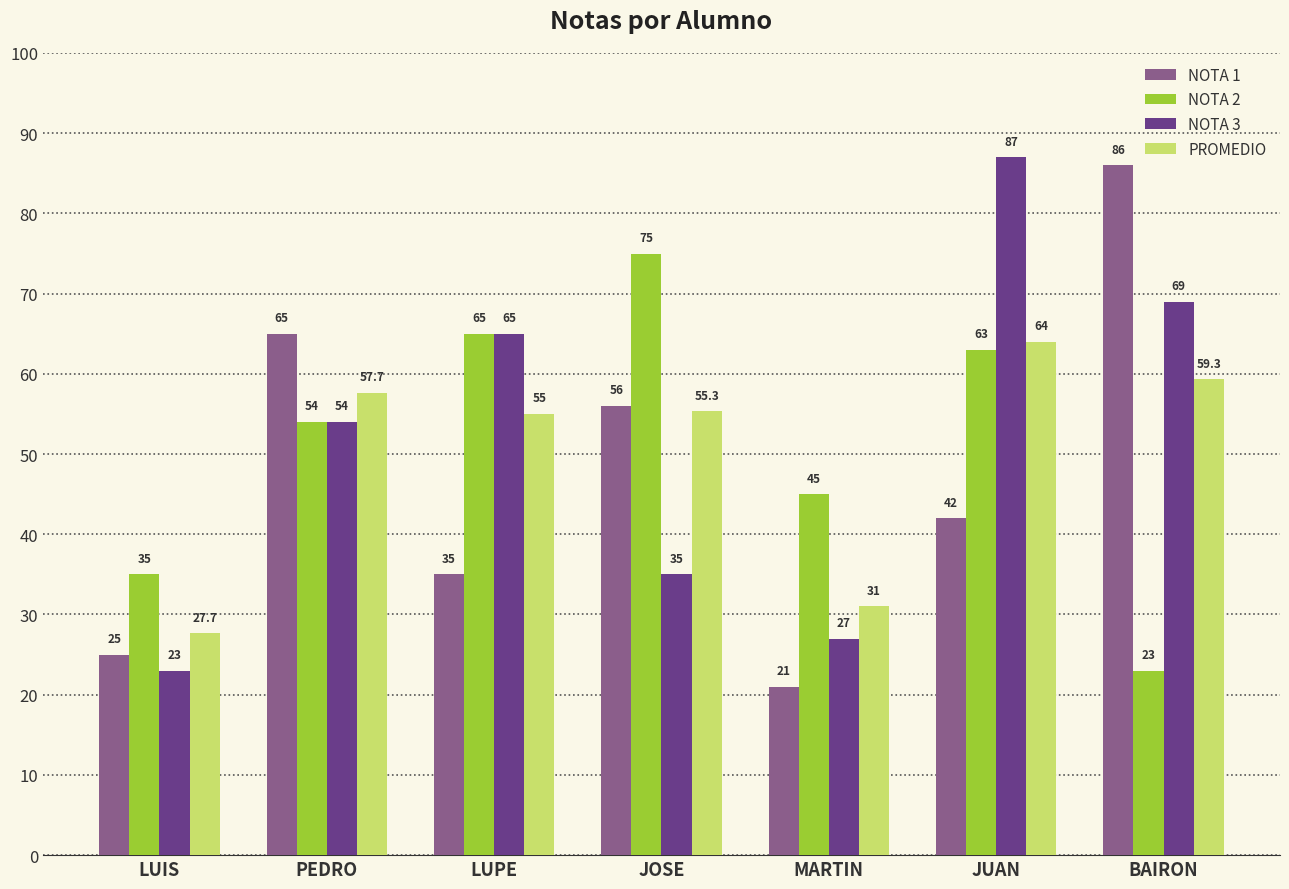

What is the label of the 2nd bar from the right?

JUAN